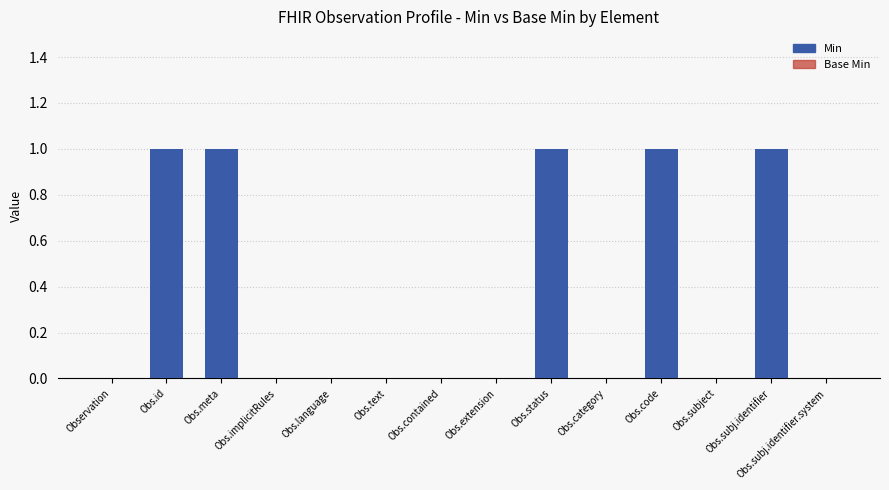

What is the sum of all values?

5